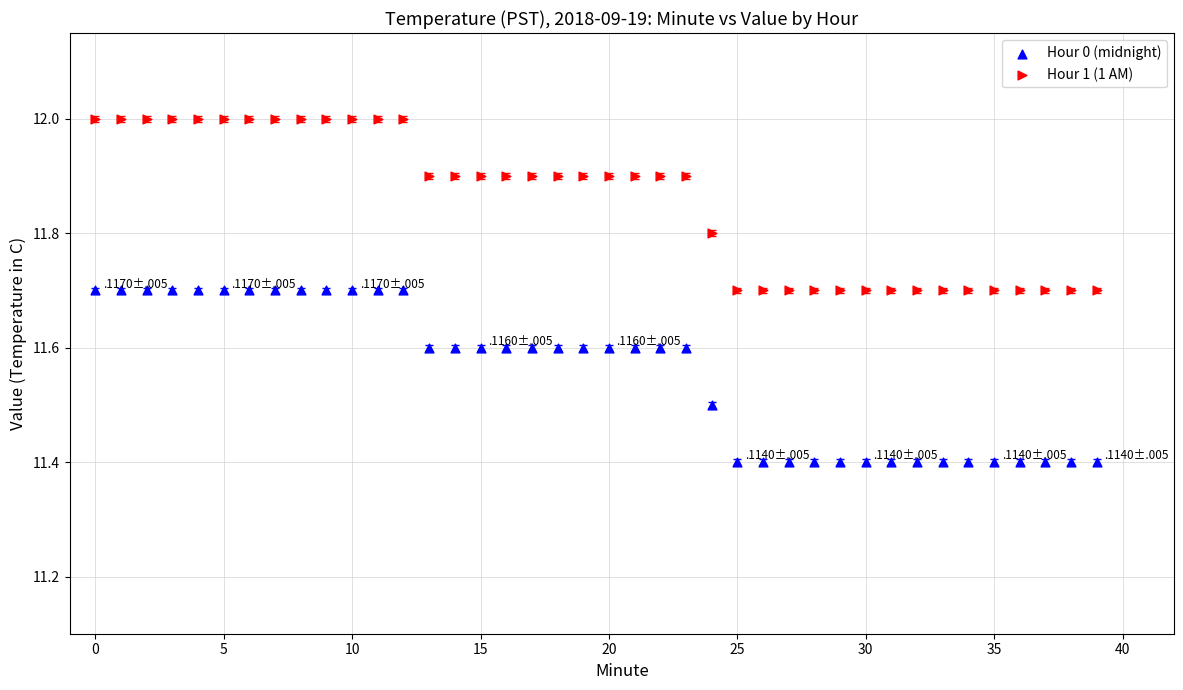

Which series contains the highest Y value?

Hour 1 (1 AM)